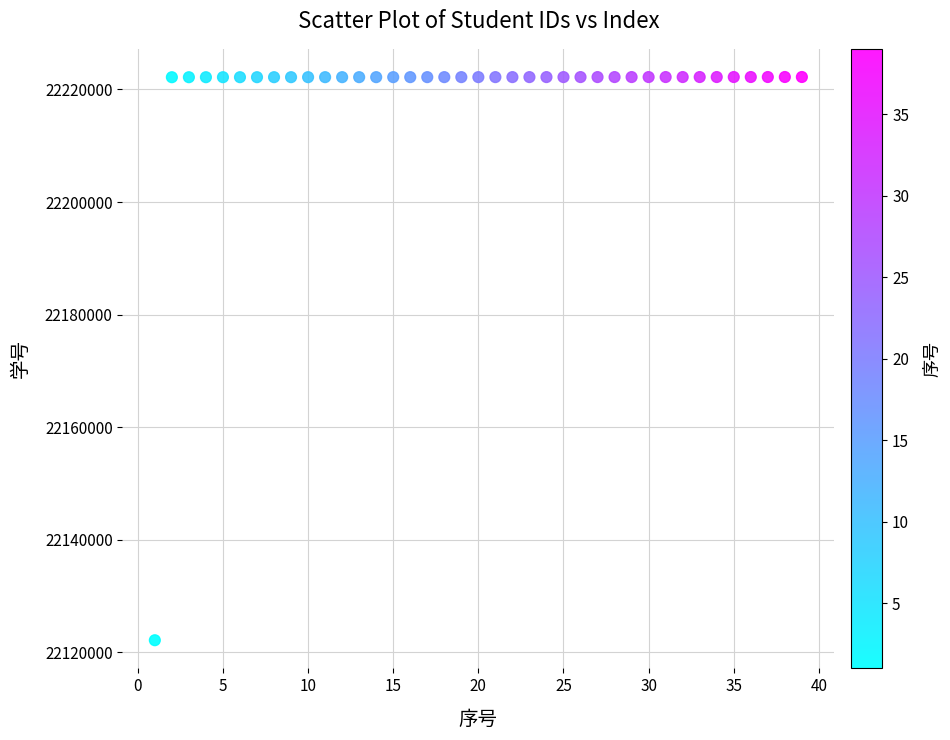

What is the range of Y values (max minus min)?

100028